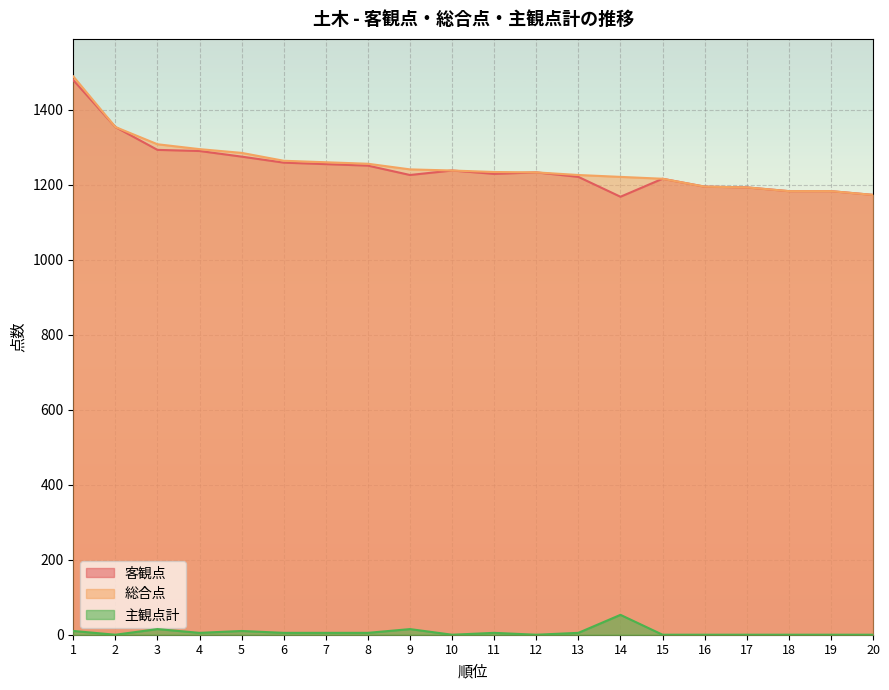

Reading left to right, transcribe all the data shown in this chart.

客観点: 1=1479	2=1354	3=1293	4=1290	5=1275	6=1259	7=1255	8=1251	9=1226	10=1238	11=1229	12=1233	13=1221	14=1168	15=1216	16=1195	17=1193	18=1183	19=1183	20=1173
総合点: 1=1489	2=1354	3=1308	4=1295	5=1285	6=1264	7=1260	8=1256	9=1241	10=1238	11=1234	12=1233	13=1226	14=1221	15=1216	16=1195	17=1193	18=1183	19=1183	20=1173
主観点計: 1=10	2=0	3=15	4=5	5=10	6=5	7=5	8=5	9=15	10=0	11=5	12=0	13=5	14=53	15=0	16=0	17=0	18=0	19=0	20=0